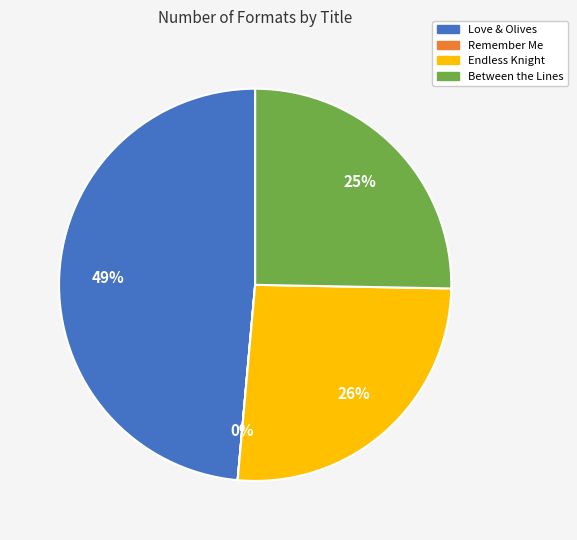

Combined, do Between the Lines and Love & Olives account for over 50%?

Yes